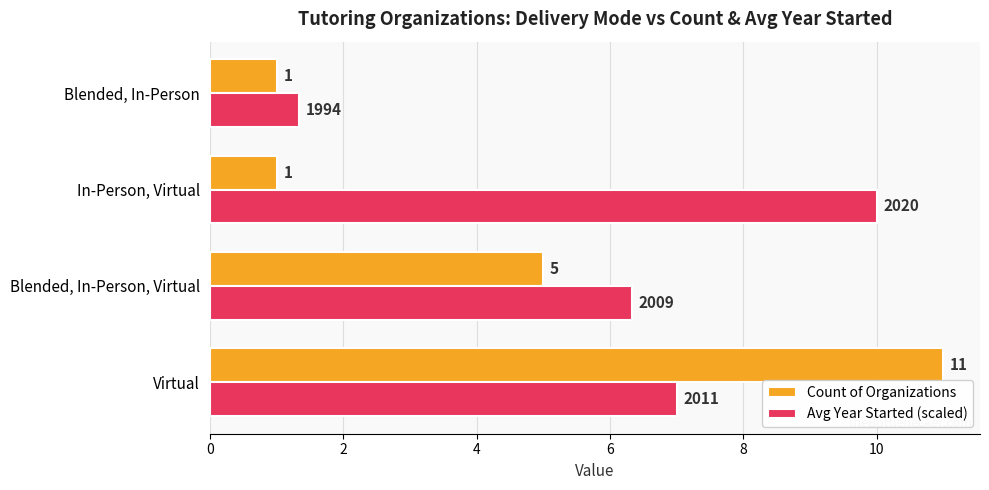

At which label does Avg Year Started (scaled) reach its peak?

In-Person, Virtual